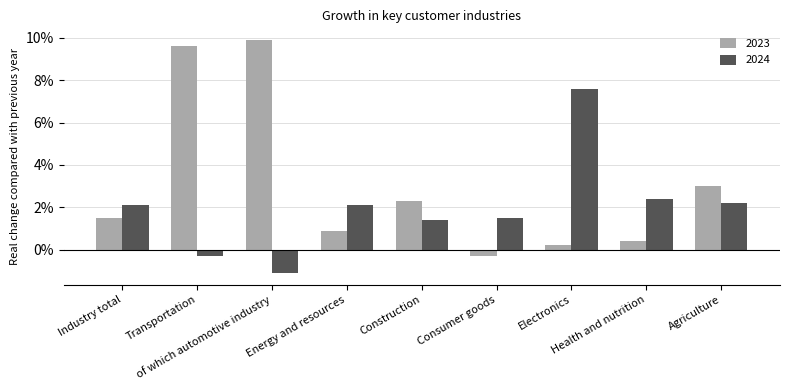

Reading left to right, extract all data points from this chart.

2023: 0.0	0.1	0.1	0.0	0.0	-0.0	0.0	0.0	0.0
2024: 0.0	-0.0	-0.0	0.0	0.0	0.0	0.1	0.0	0.0